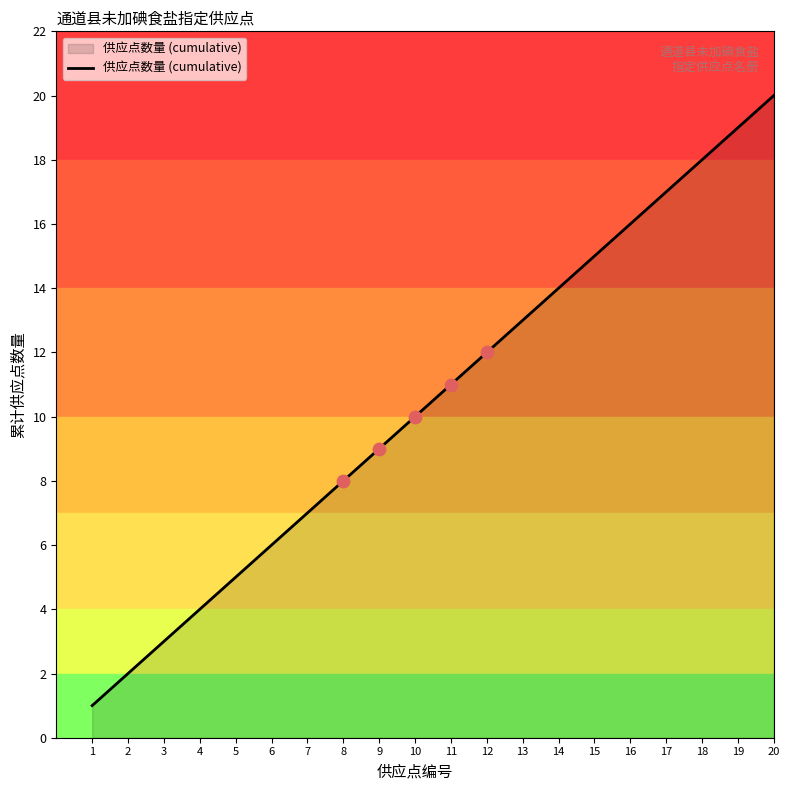

What is the ratio of the value at 4 to the value at 2?

2.0